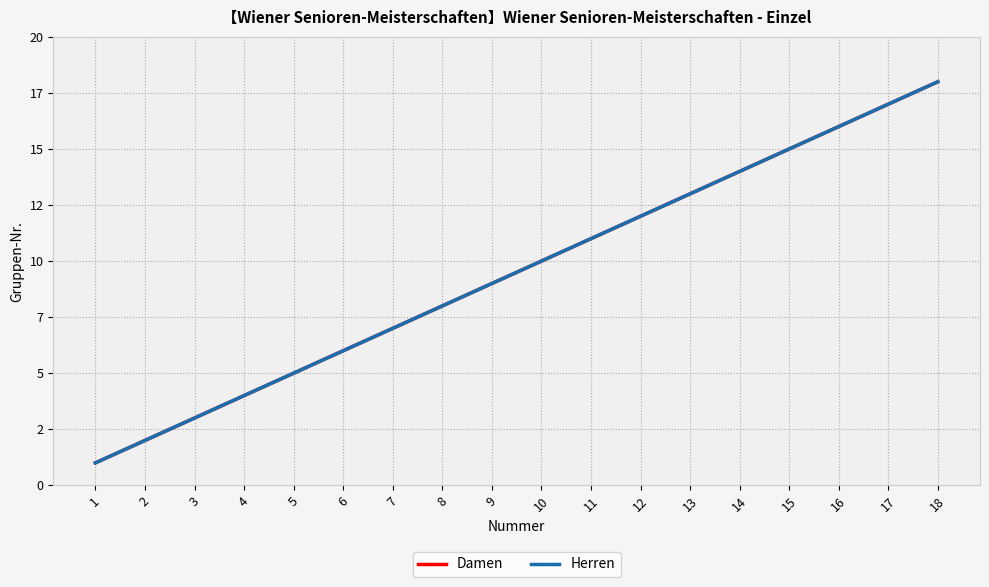

Which series has the largest total across all categories?

Damen